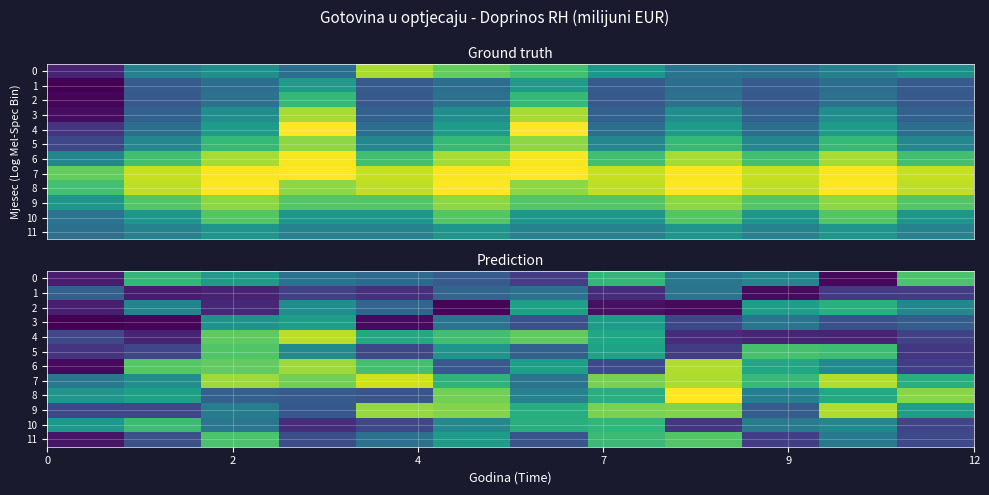

What is the difference between the maximum and minimum values in the 11 series?

651.5